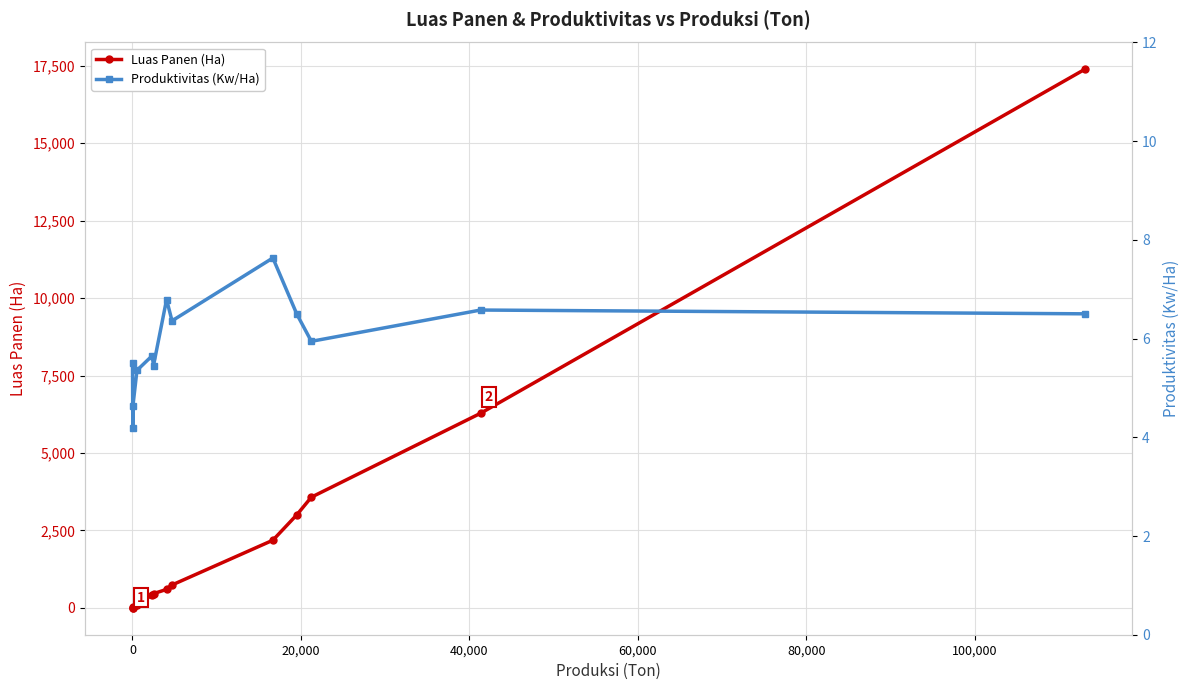

What is the maximum value for Luas Panen (Ha)?

17382.8